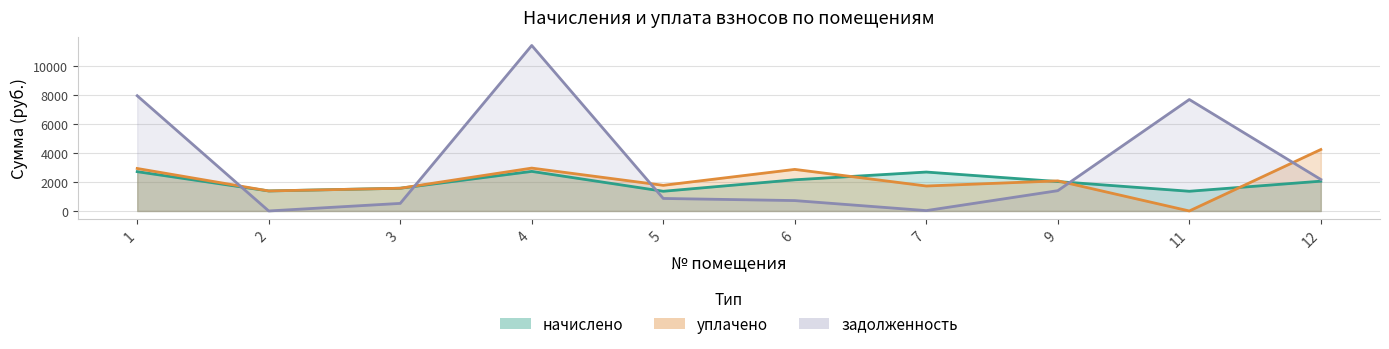

Reading left to right, what are all the values shown in this chart?

начислено: 1=2712.8	2=1382.1	3=1569.1	4=2731.2	5=1360.1	6=2151.9	7=2687.2	9=2031.0	11=1360.1	12=2056.6
уплачено: 1=2933.1	2=1382.1	3=1569.1	4=2959.3	5=1770.7	6=2869.2	7=1723.3	9=2078.2	11=0.0	12=4241.3
задолженность: 1=7953.7	2=0.0	3=523.0	4=11423.8	5=863.9	6=717.3	7=24.8	9=1401.2	11=7692.7	12=2173.9